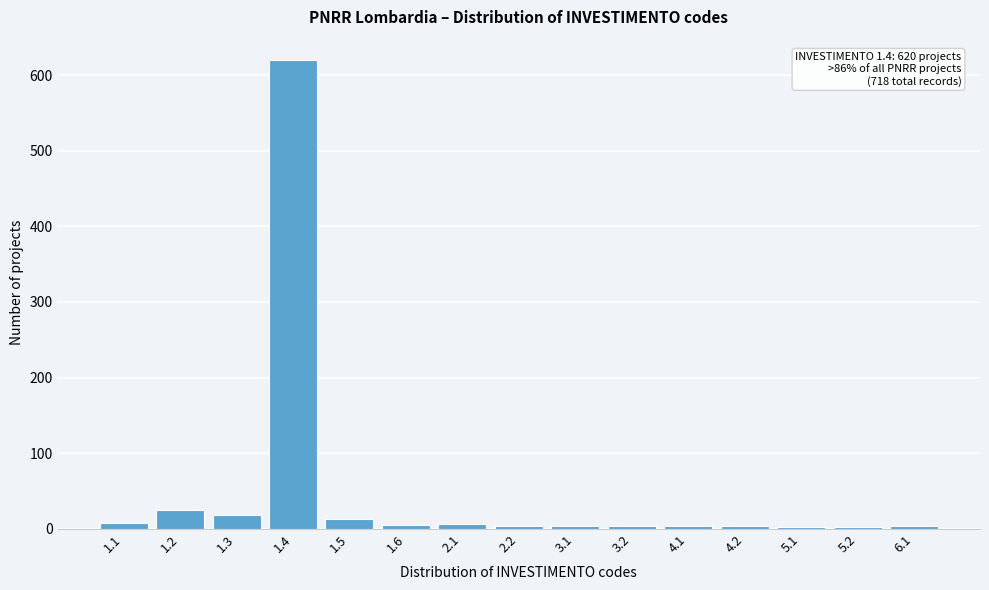

Is it true that the value at 1.2 is 25?

True